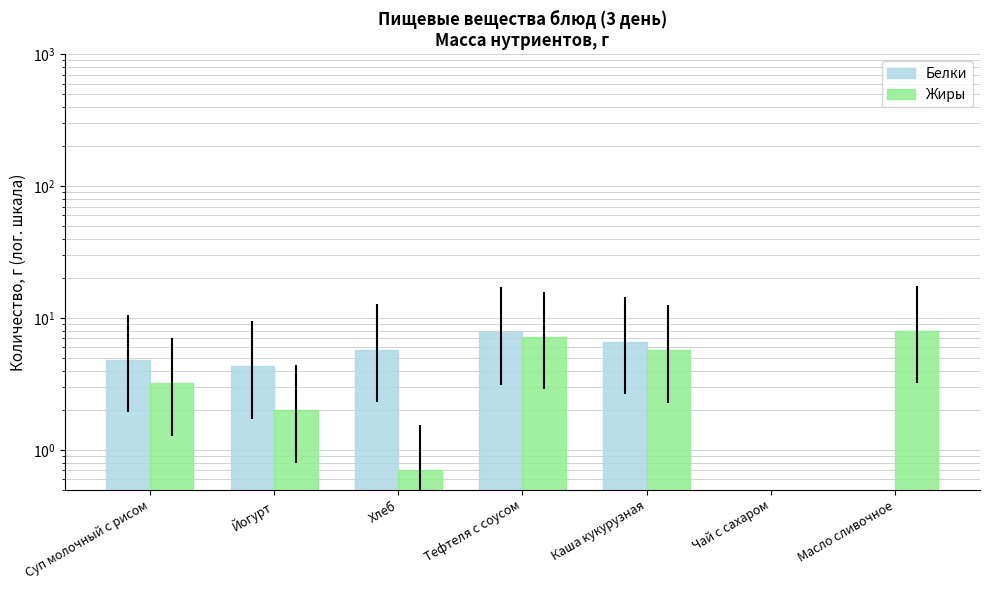

Reading left to right, extract all data points from this chart.

Белки: 4.8	4.3	5.8	7.8	6.6	0.0	0.1
Жиры: 3.2	2.0	0.7	7.2	5.7	0.0	8.0